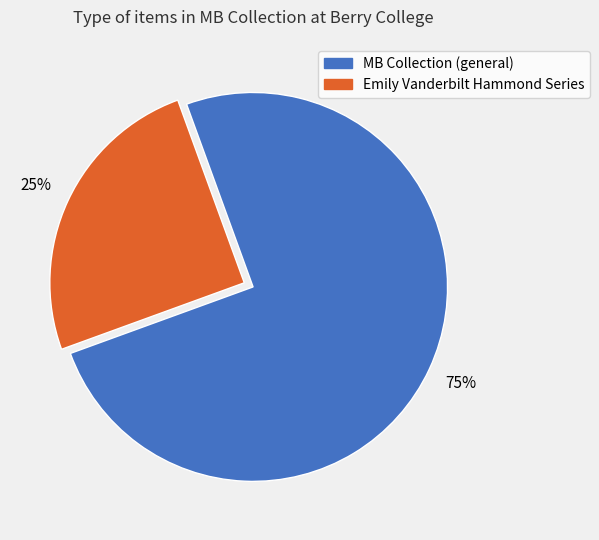

To the nearest percent, what is the difference between the largest and smallest slice percentages?

50%